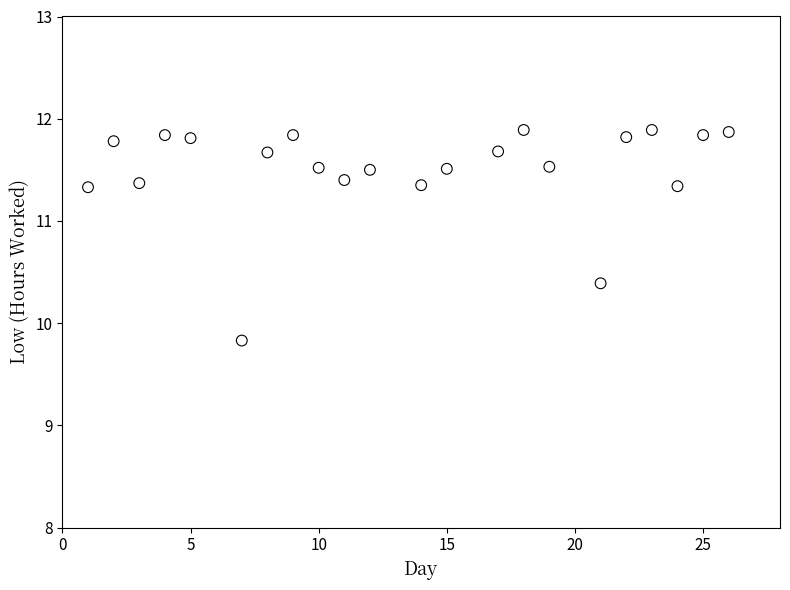

What is the range of X values (max minus min)?

25.0